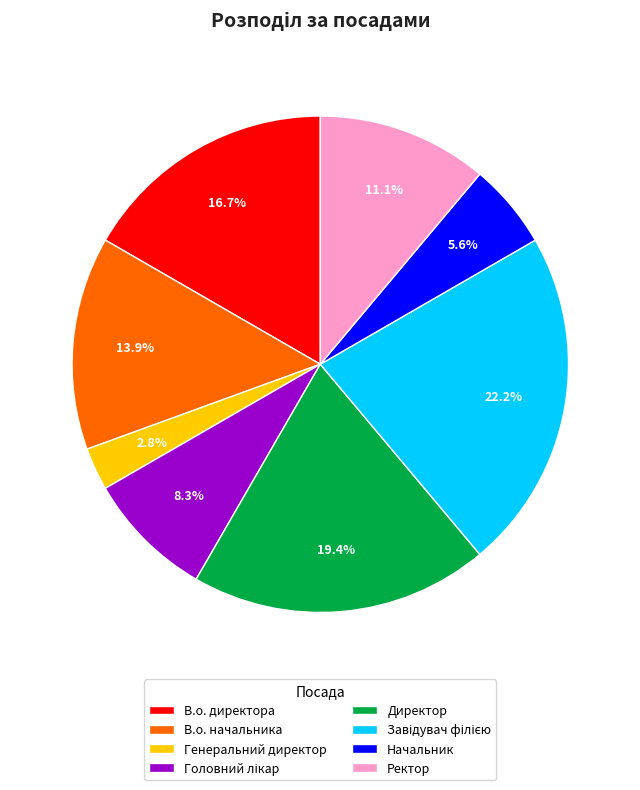

Between В.о. начальника and Генеральний директор, which is larger?

В.о. начальника